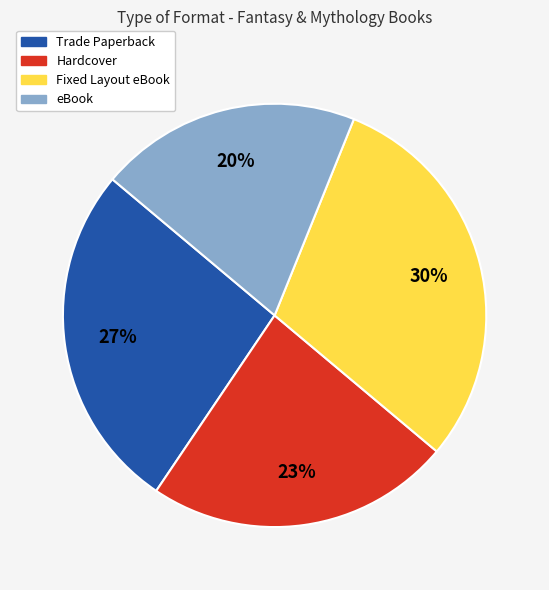

Which has a higher value, Trade Paperback or Hardcover?

Trade Paperback